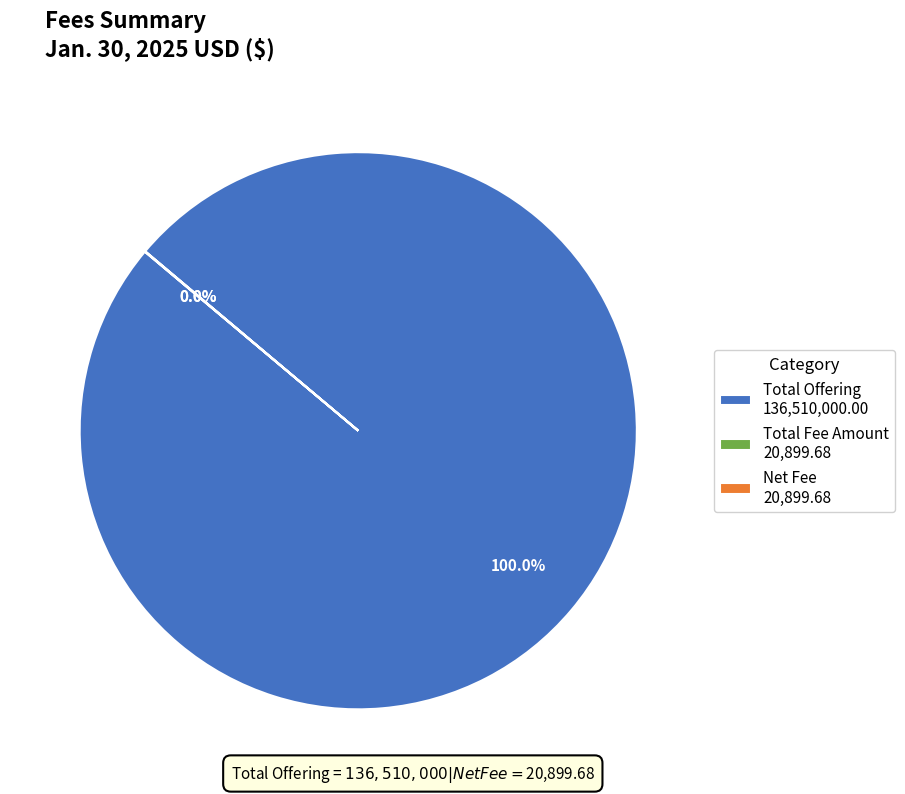

Which slice represents more than half of the pie?

Total Offering 136,510,000.00